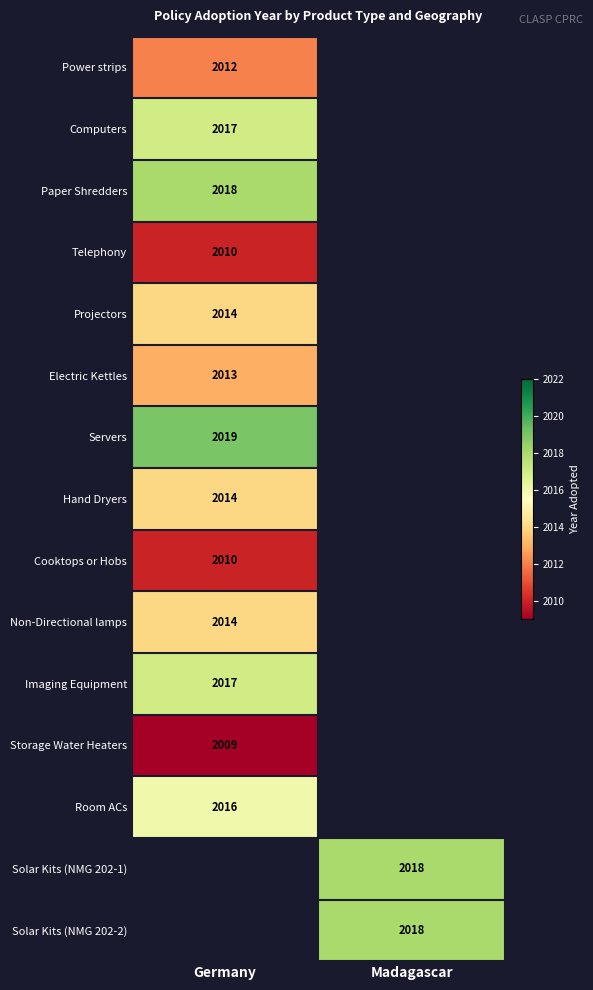

Count the number of data series in this chart.

15